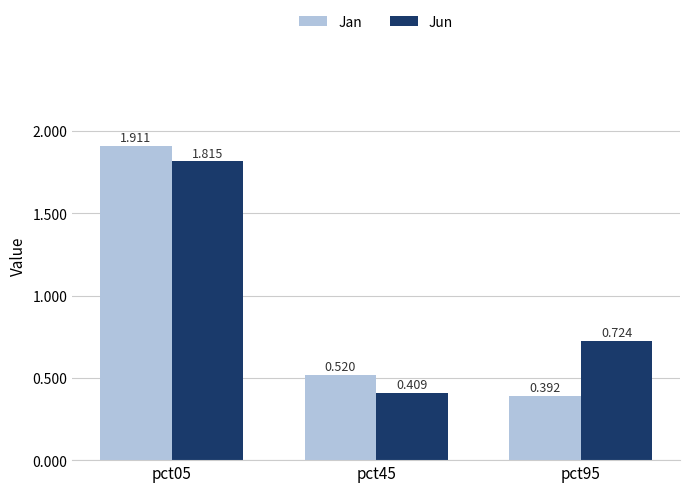

Rank the series by their maximum value, from lowest to highest.

Jun, Jan